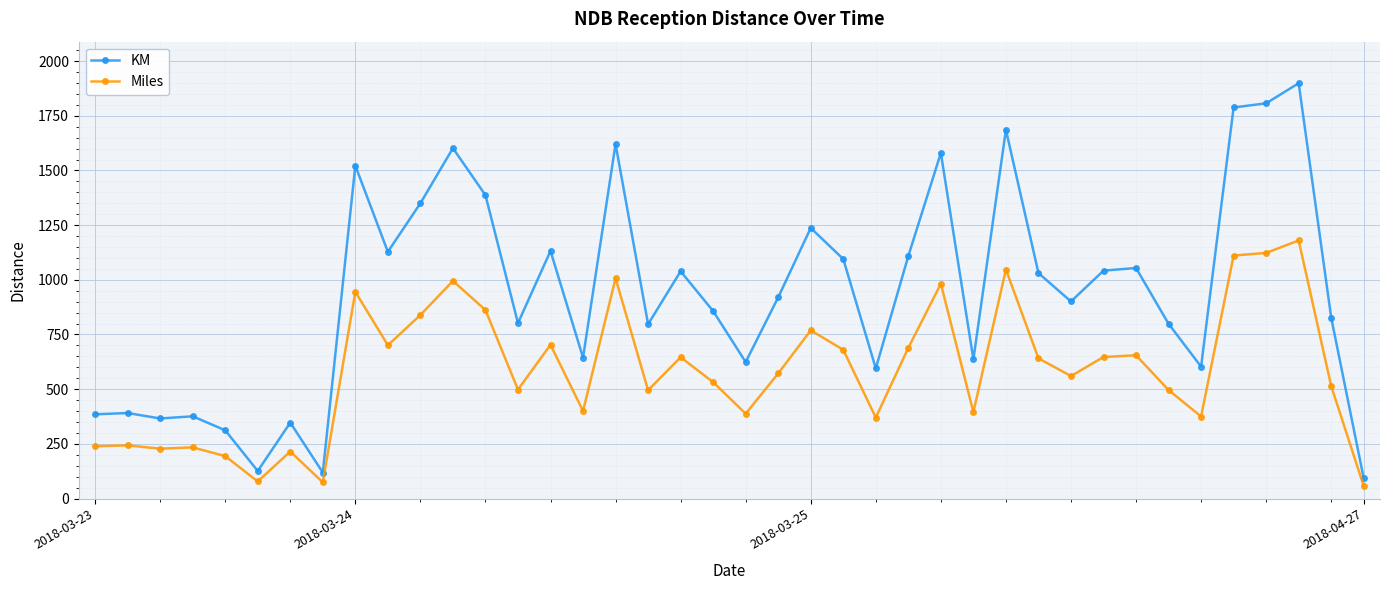

List the series in order of their overall mean, highest first.

KM, Miles